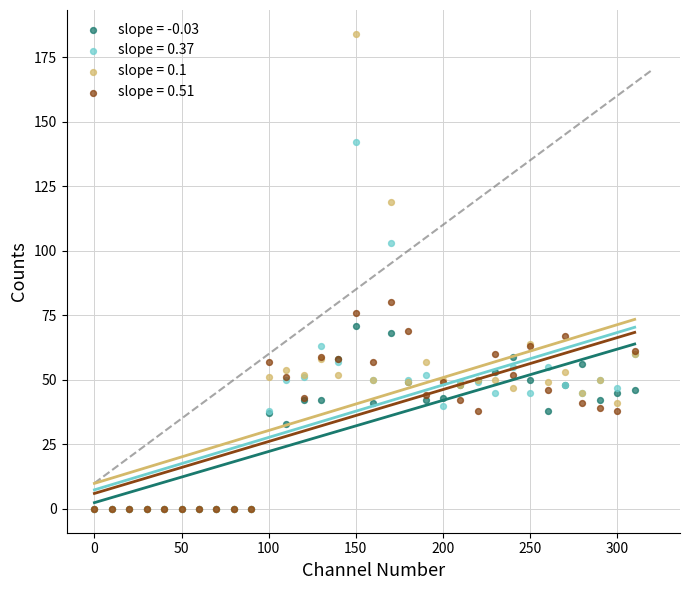

Which series contains the highest Y value?

slope = 0.1